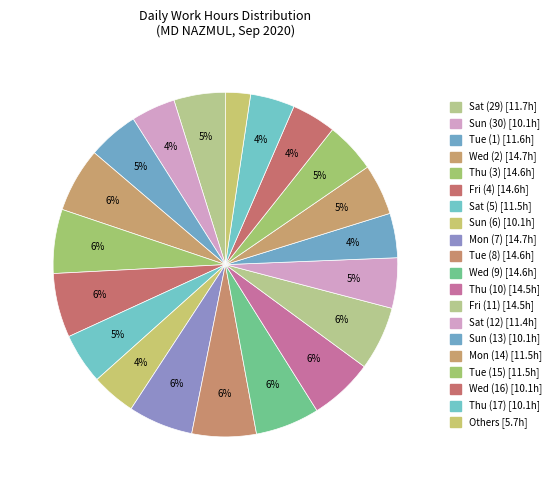

How many slices are in this pie chart?

20